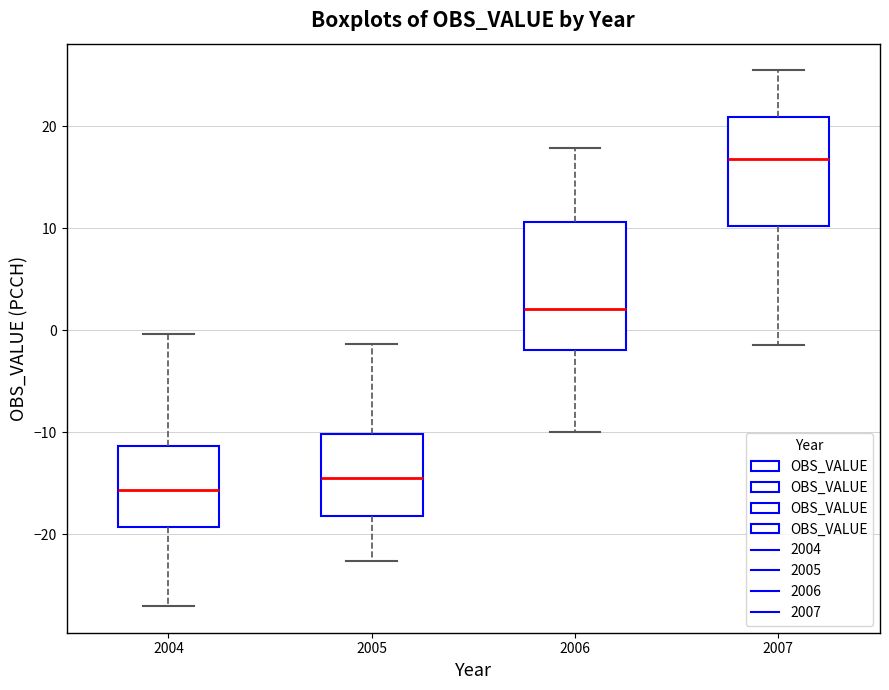

Reading left to right, transcribe this box plot: for each box, give where its median line is, the range the box spans, and where its two whiskers end, as read against the y-axis. The values are not printed on the chart, so give them approximately, as read against the axis.

2004: median -16, box -19 to -11, whiskers -27 to 0
2005: median -14, box -18 to -10, whiskers -23 to -1
2006: median 2, box -2 to 11, whiskers -10 to 18
2007: median 17, box 10 to 21, whiskers -1 to 25